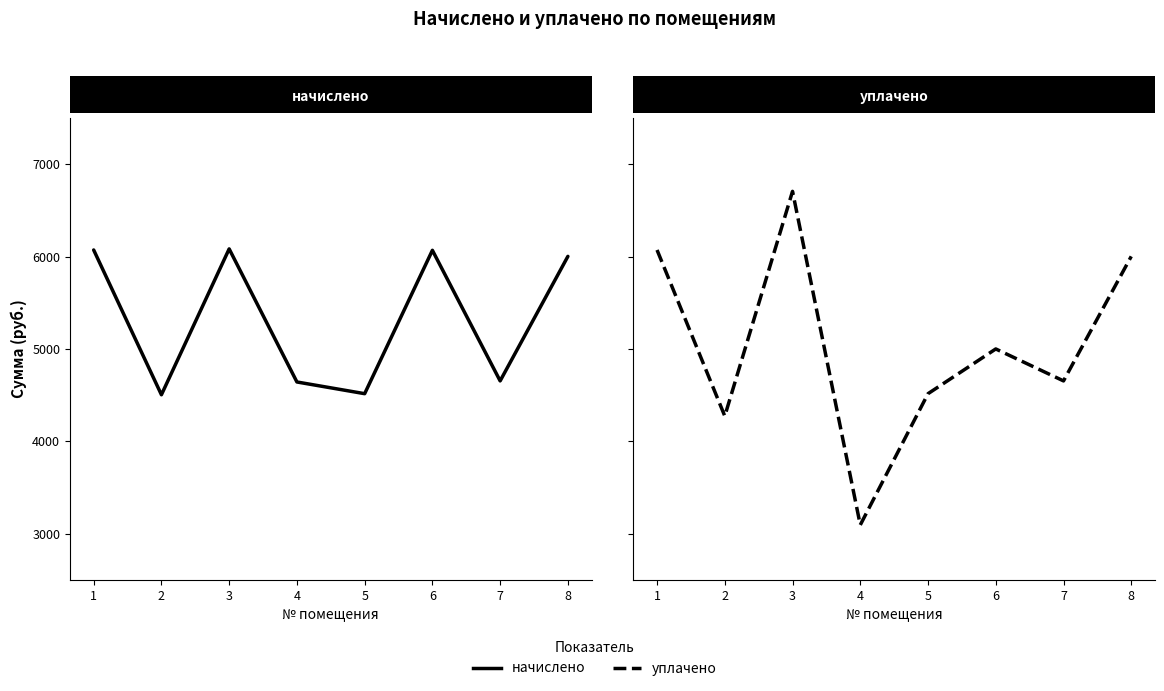

Where does the начислено series first go above 6001?

1